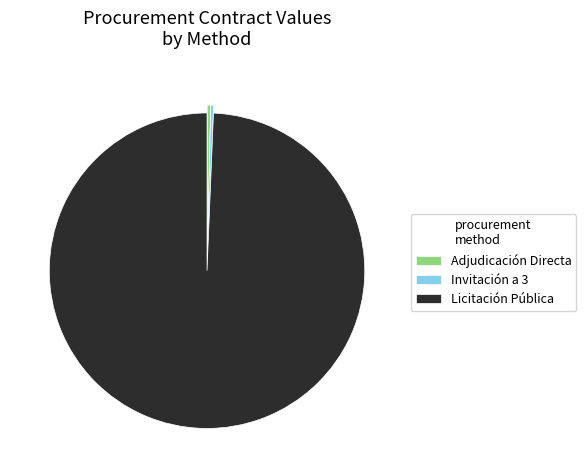

What is the largest slice in the pie chart?

Licitación Pública